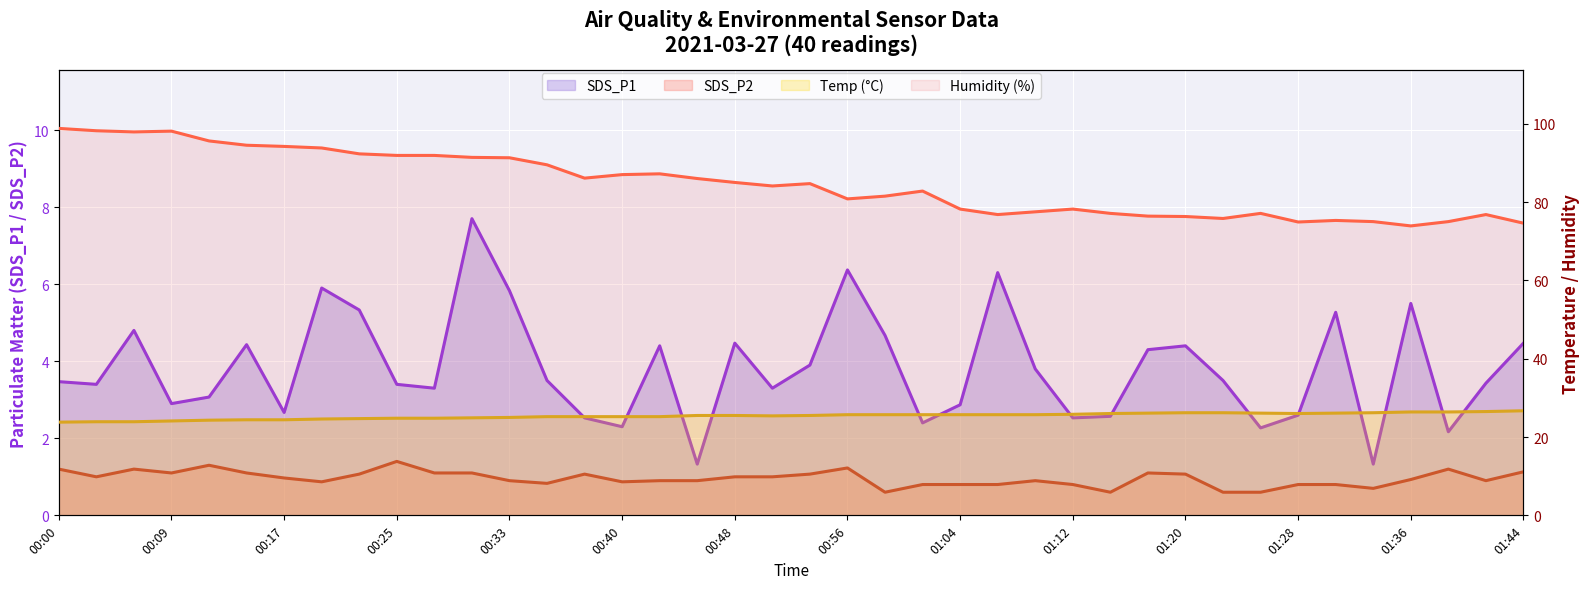

How many data points in Temp are above 25?

27